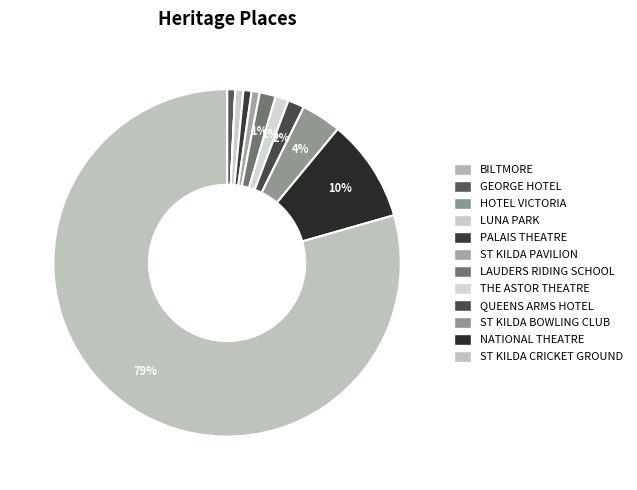

Which category has the biggest portion of the pie?

ST KILDA CRICKET GROUND